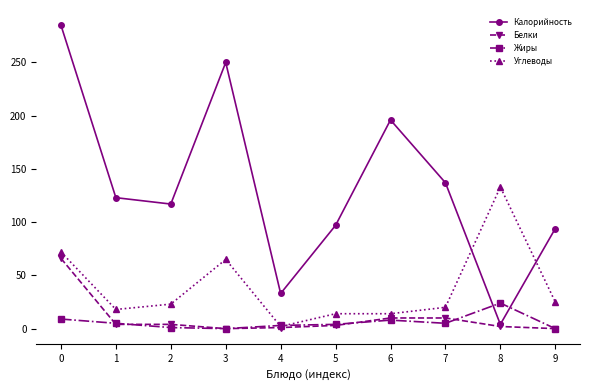

At which label does Углеводы reach its minimum?

4